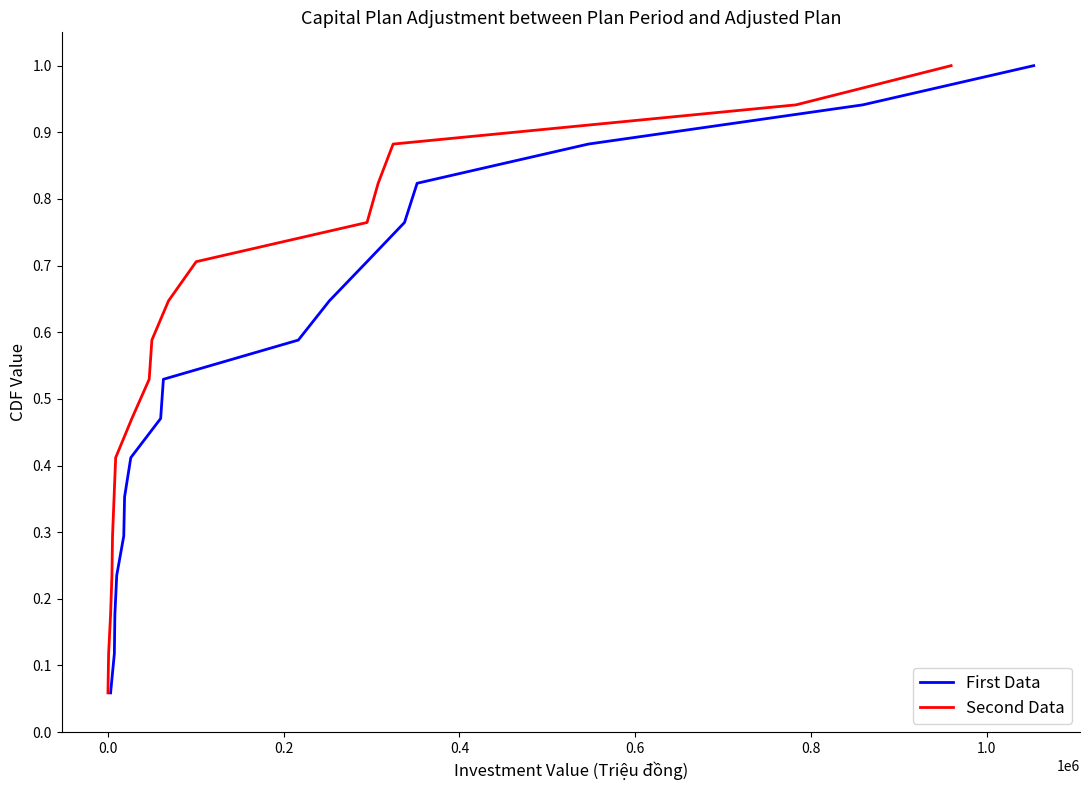

Is it true that Second Data equals 1.4 at 14?

False